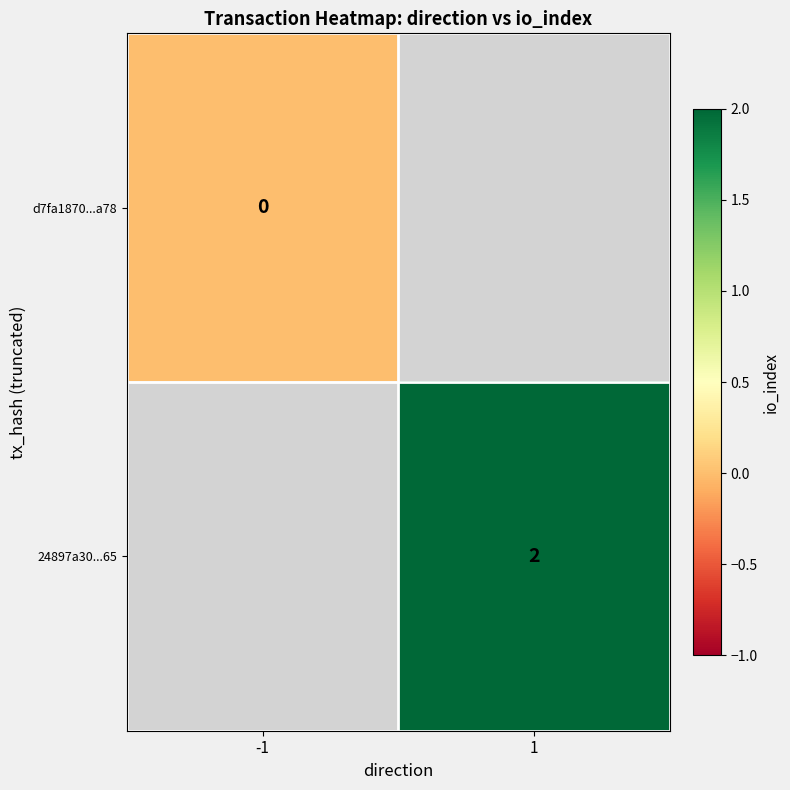

True or false: 24897a30...65 has a value of 2 at 1.

True